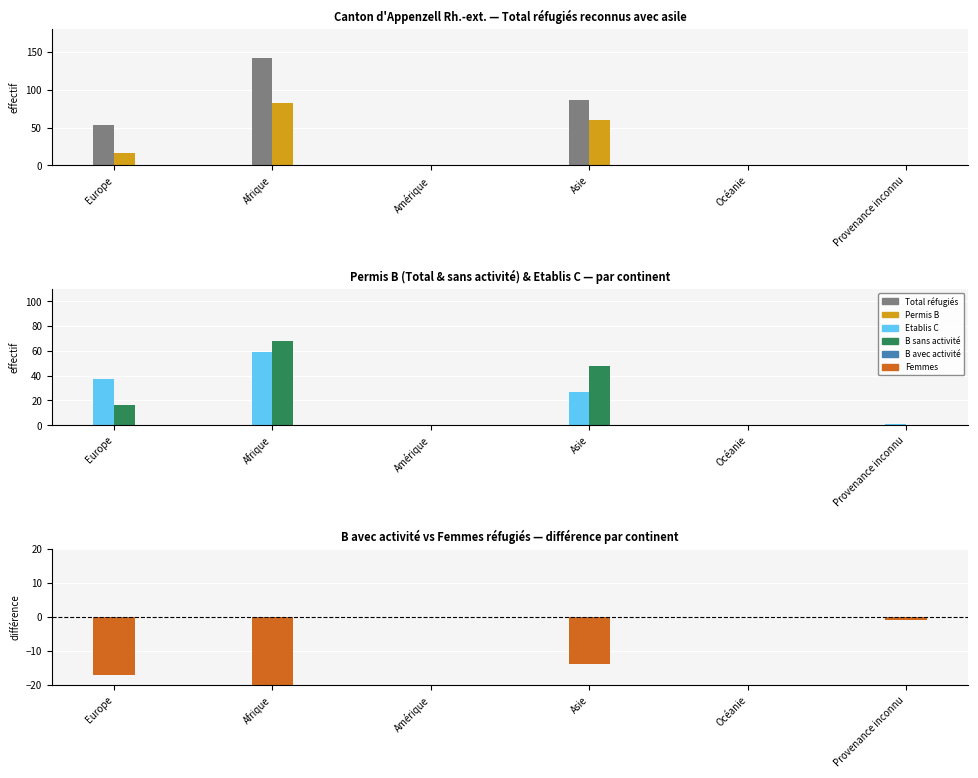

What is the total value across all series at Europe?

124